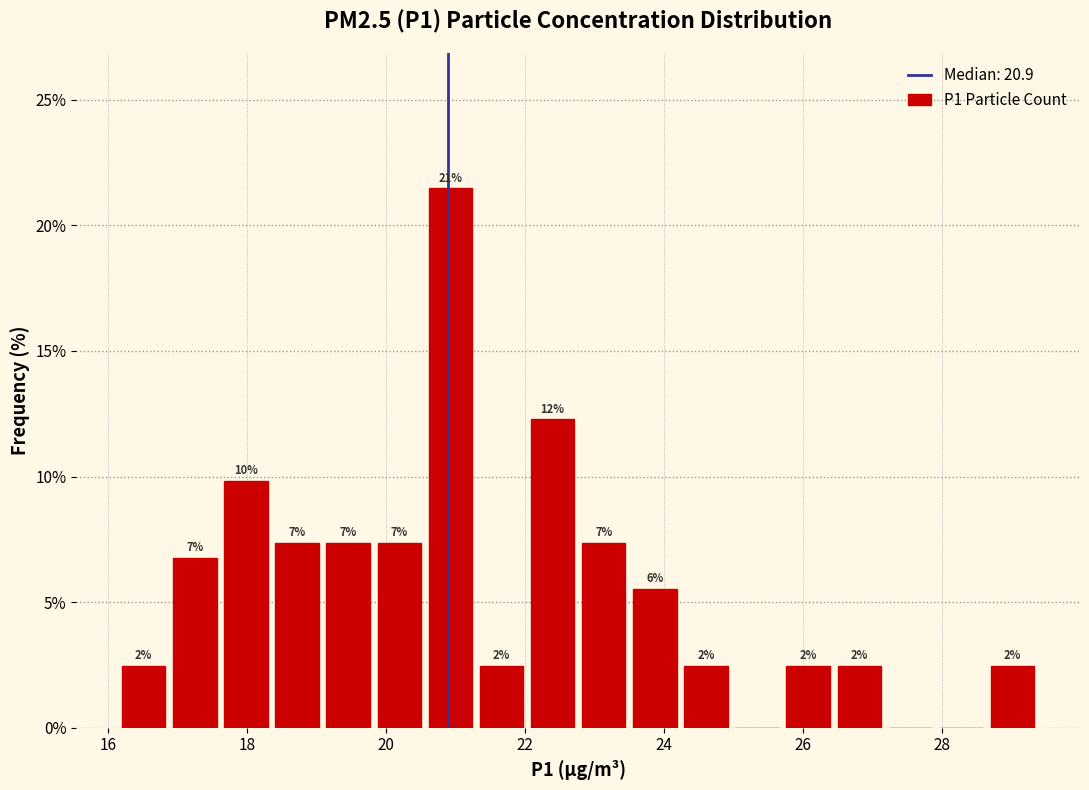

Read against the x-axis, roughly where is the centre of the tallest bar?

21.0